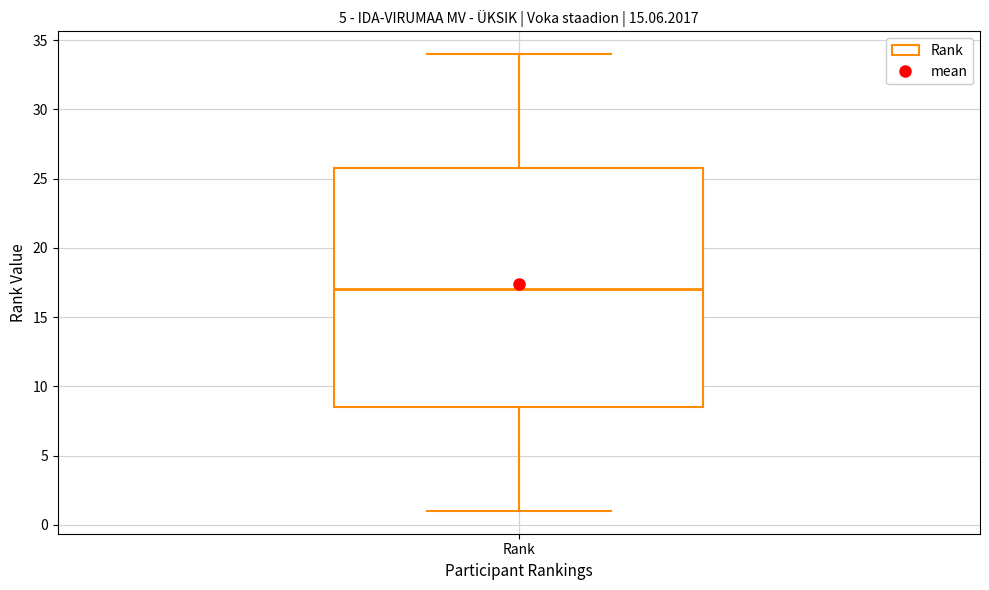

Where is the upper edge of the box for Rank on the y-axis? The values are not printed on the chart, so give them approximately, as read against the axis.

26.0